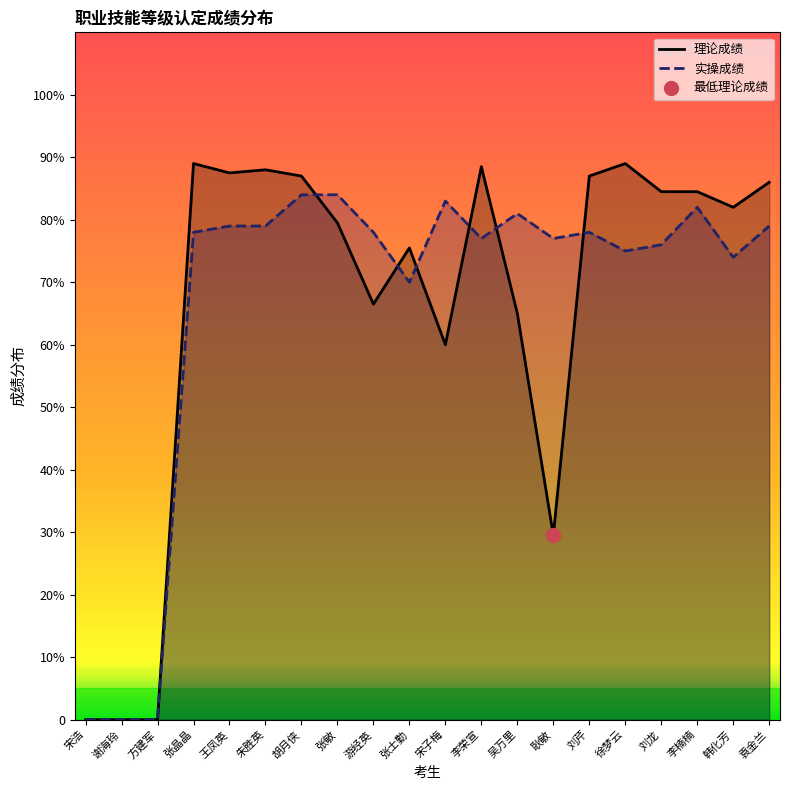

Reading right to left, transcribe all the data shown in this chart.

理论成绩: 袁金兰=86.0	韩化芳=82.0	李楠楠=84.5	刘龙=84.5	徐梦云=89.0	刘芹=87.0	耿敏=29.5	吴万里=65.0	李荣宣=88.5	宋子梅=60.0	张士勤=75.5	游经英=66.5	张敏=79.5	胡月侠=87.0	朱胜英=88.0	王凤英=87.5	张晶晶=89.0	方建军=0.0	谢海玲=0.0	宋浩=0.0
实操成绩: 袁金兰=79.0	韩化芳=74.0	李楠楠=82.0	刘龙=76.0	徐梦云=75.0	刘芹=78.0	耿敏=77.0	吴万里=81.0	李荣宣=77.0	宋子梅=83.0	张士勤=70.0	游经英=78.0	张敏=84.0	胡月侠=84.0	朱胜英=79.0	王凤英=79.0	张晶晶=78.0	方建军=0.0	谢海玲=0.0	宋浩=0.0